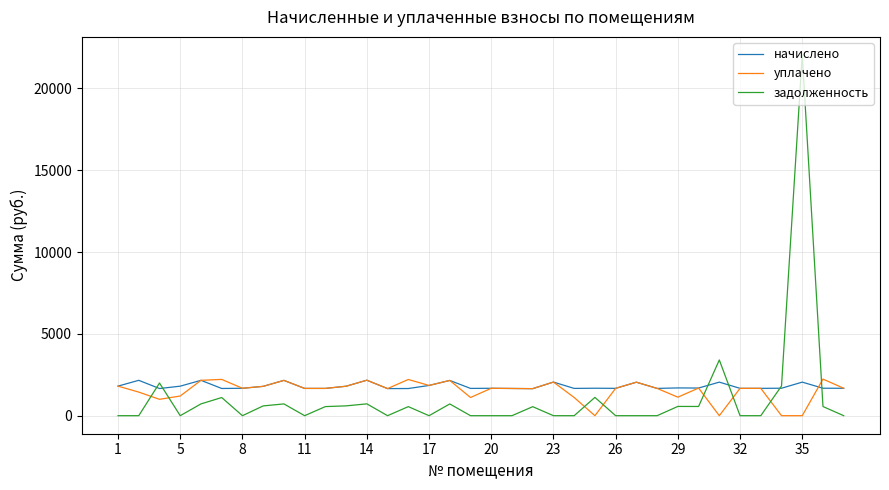

What is the greatest value displayed?

22040.9